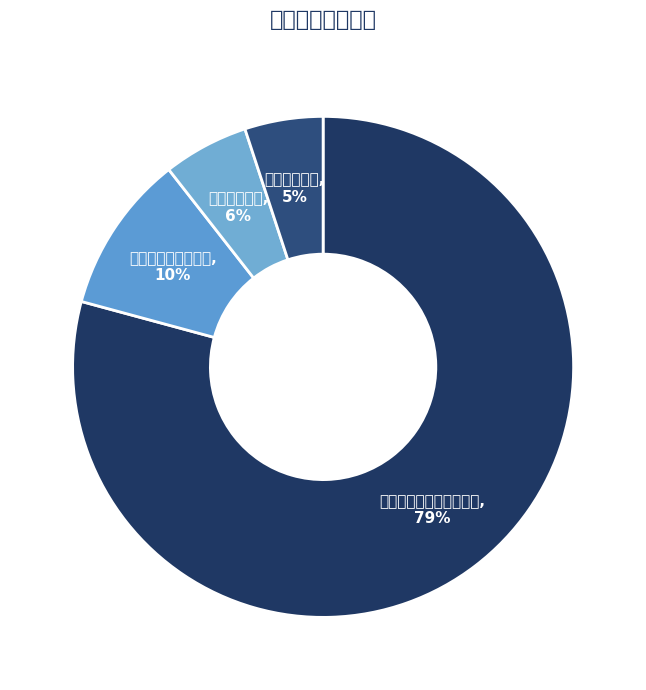

Count the number of slices in the pie.

4